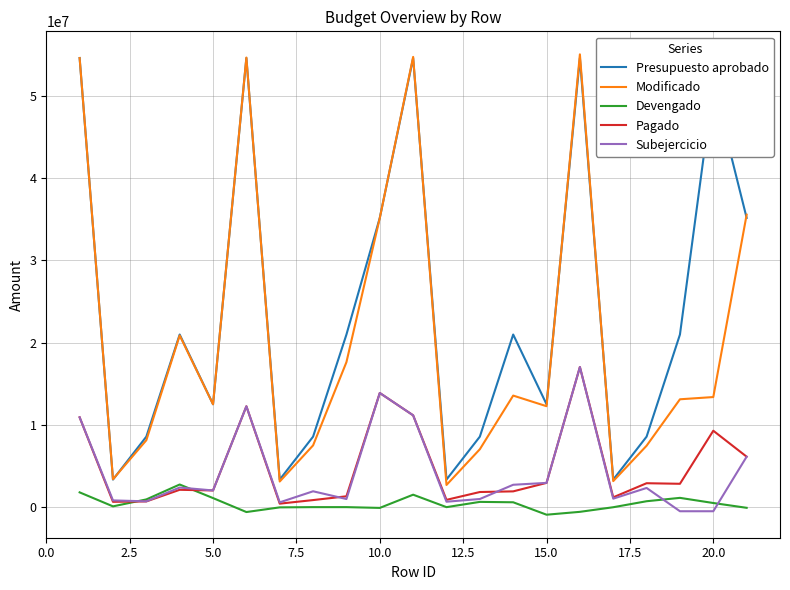

Which series has the largest range (max minus min)?

Modificado